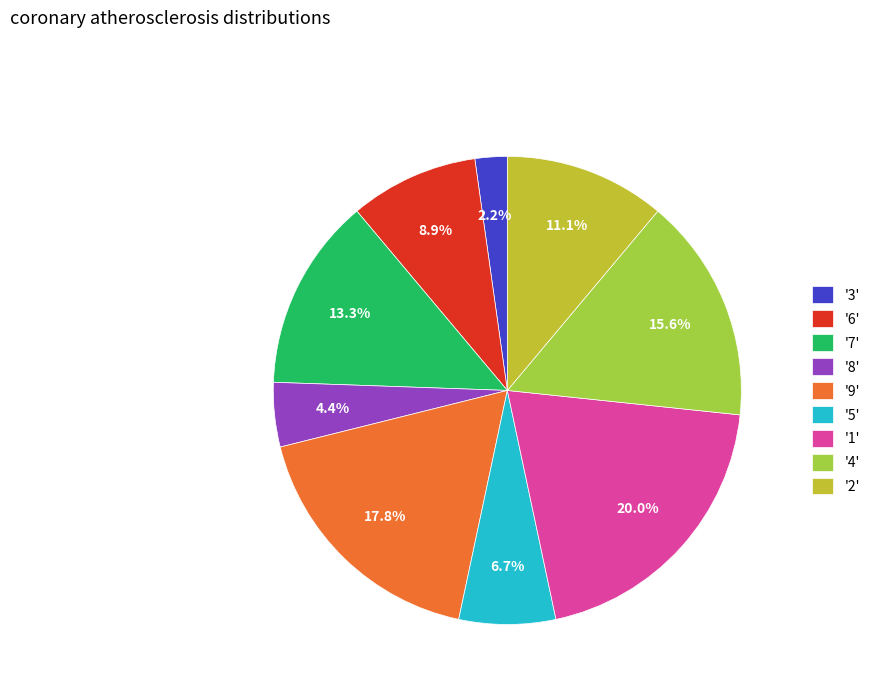

Rank the categories by value from lowest to highest.

'3', '8', '5', '6', '2', '7', '4', '9', '1'